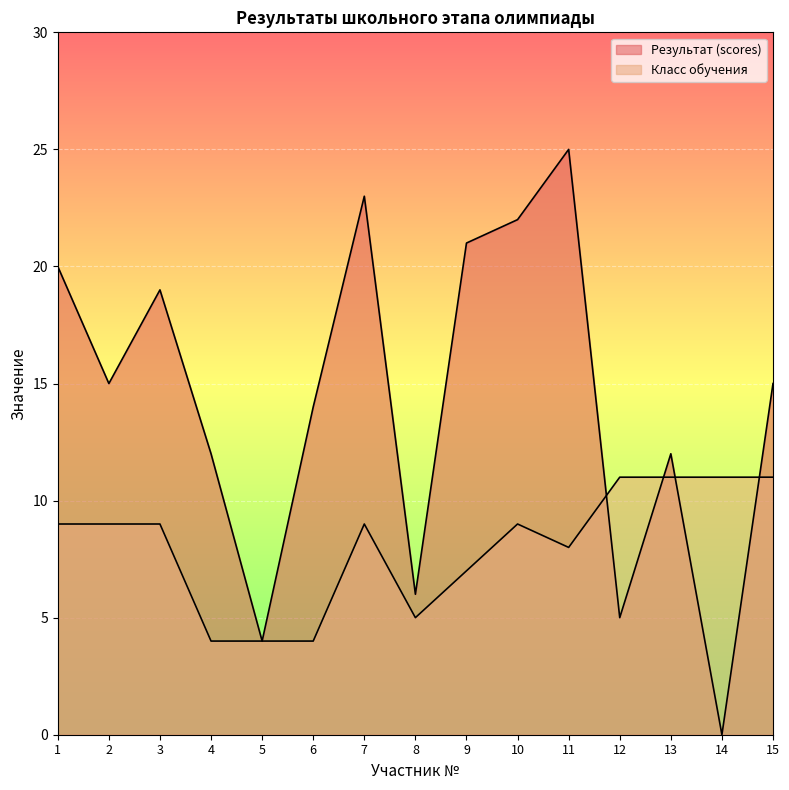

The Результат (scores) series shows 14 at 14. True or false?

False